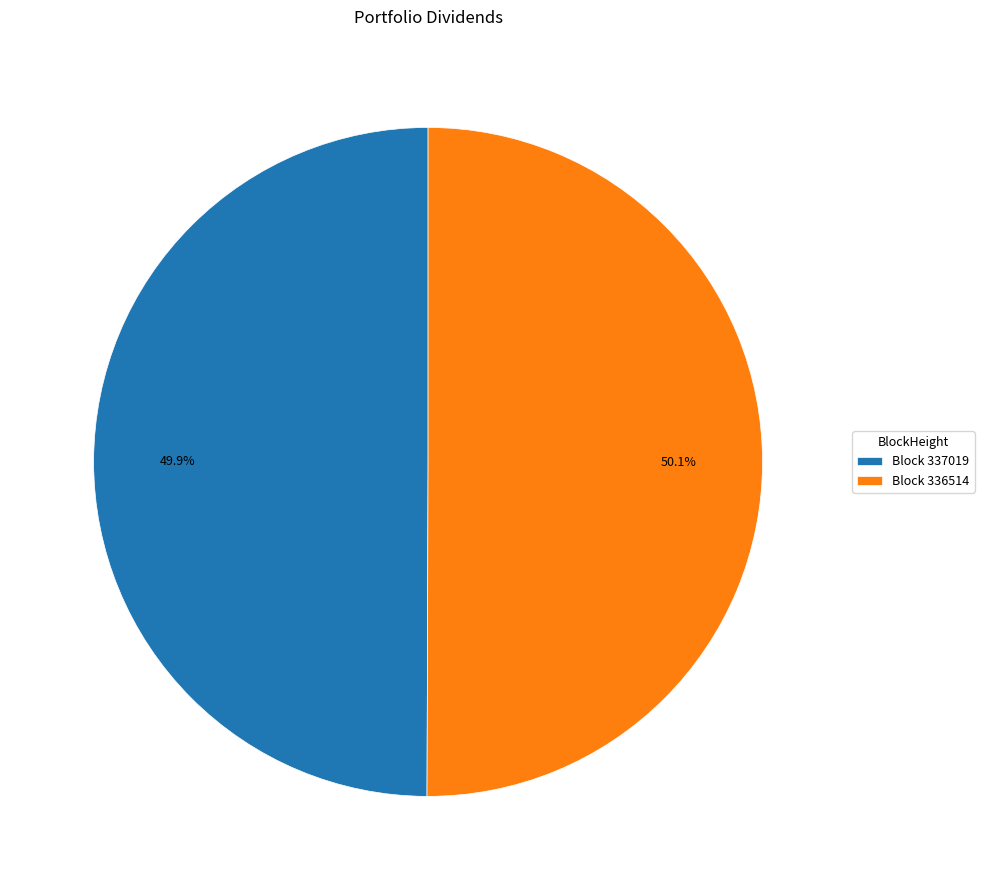

How many segments does this pie chart have?

2